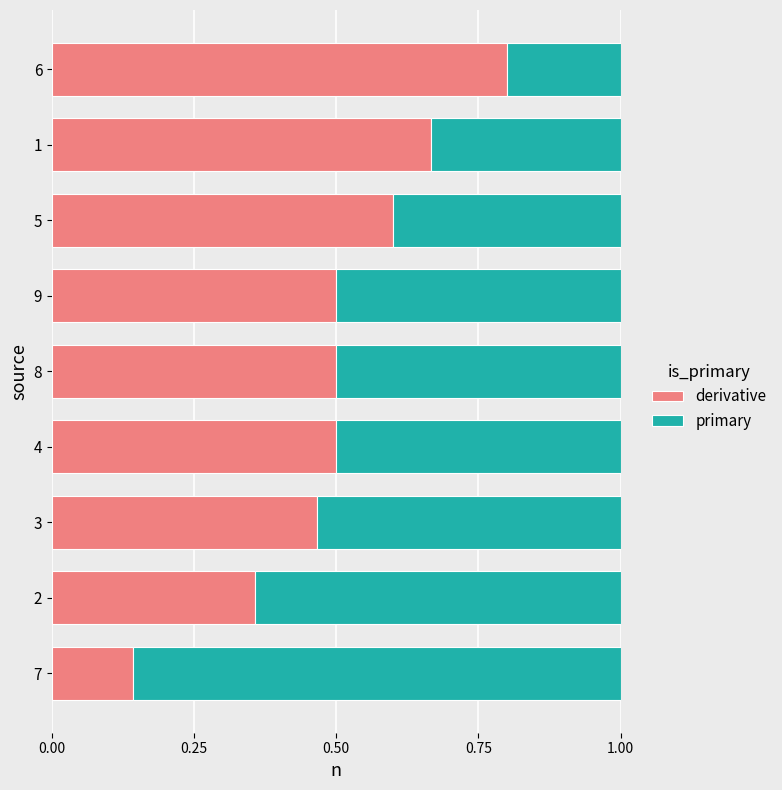

What is the total value across all series at 5?

1.0